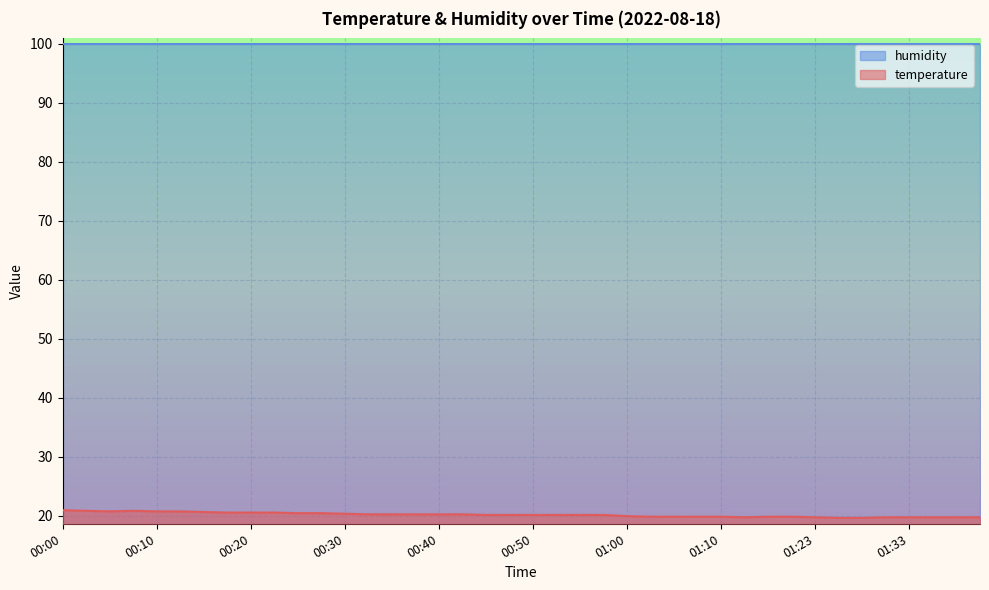

Does the chart display data point markers on the line(s)?

No